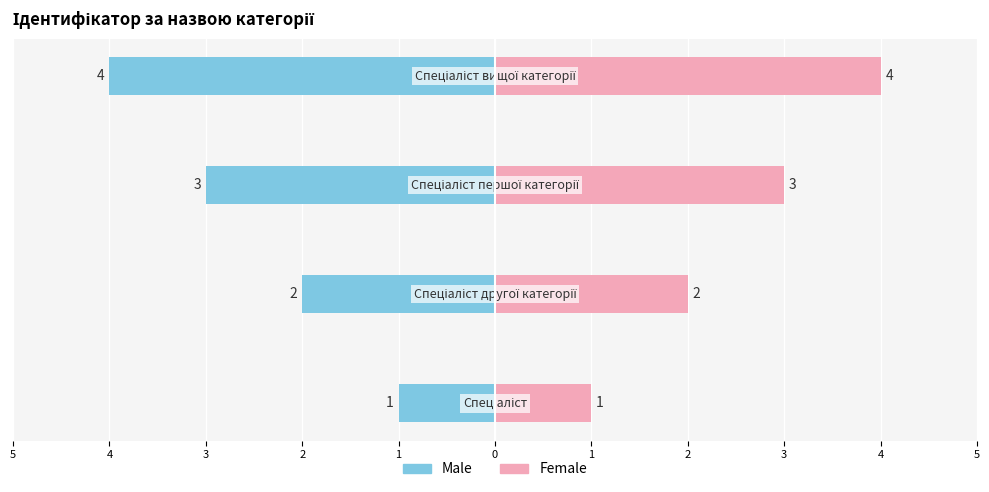

True or false: Female has a value of 2 at 2.

True